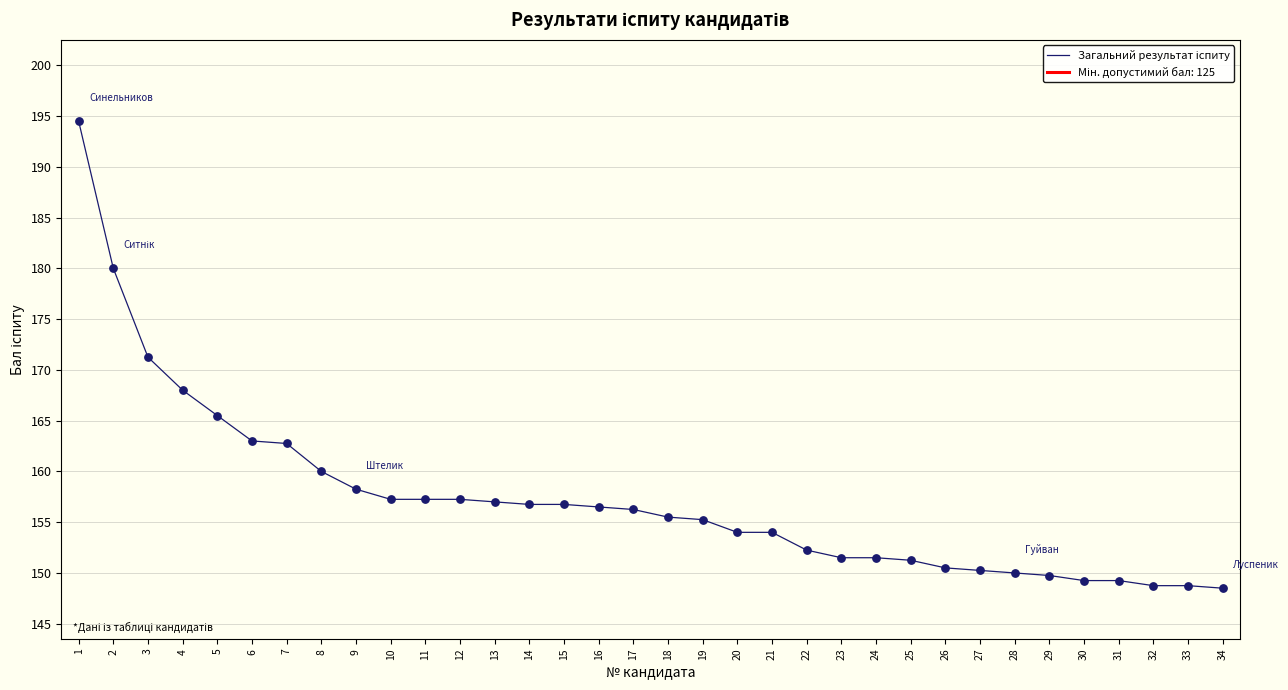

Approximately how many times larger is the value at 11 compared to 34?

1.1